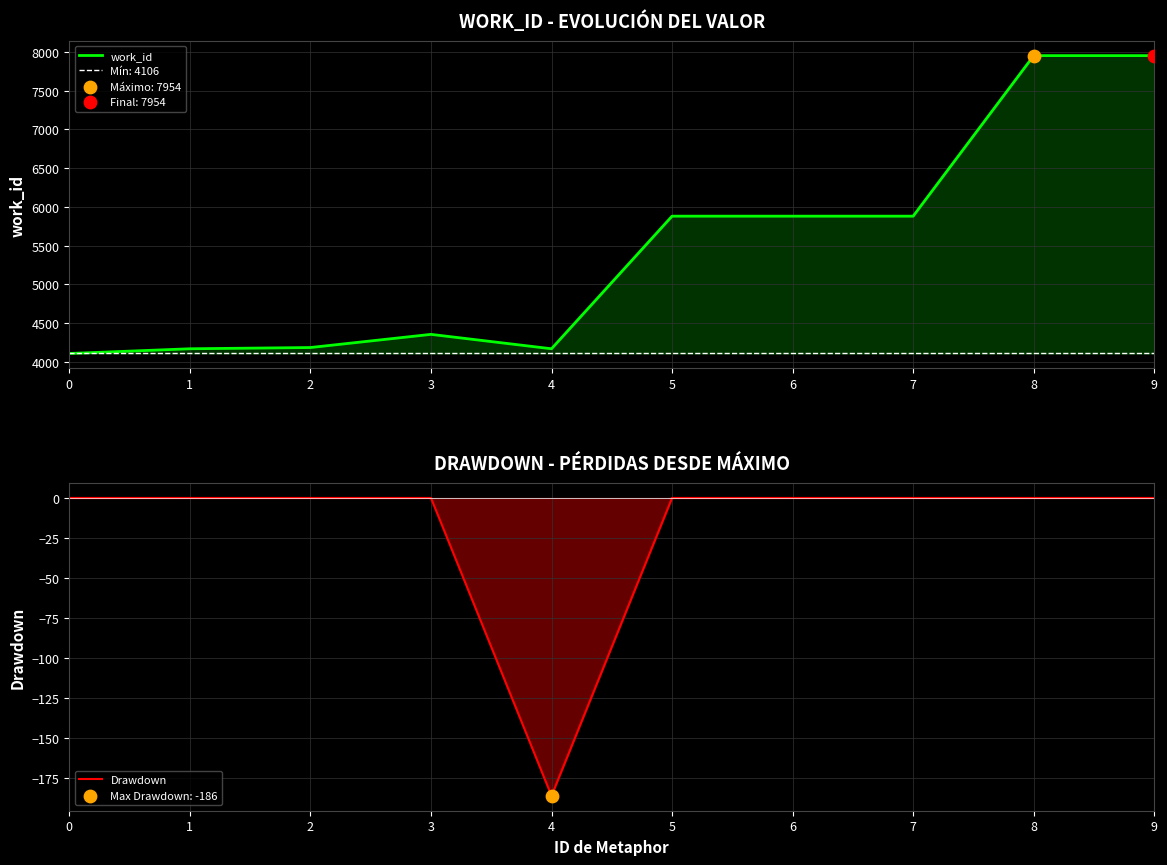

What are all the series names shown in the legend?

work_id, Drawdown